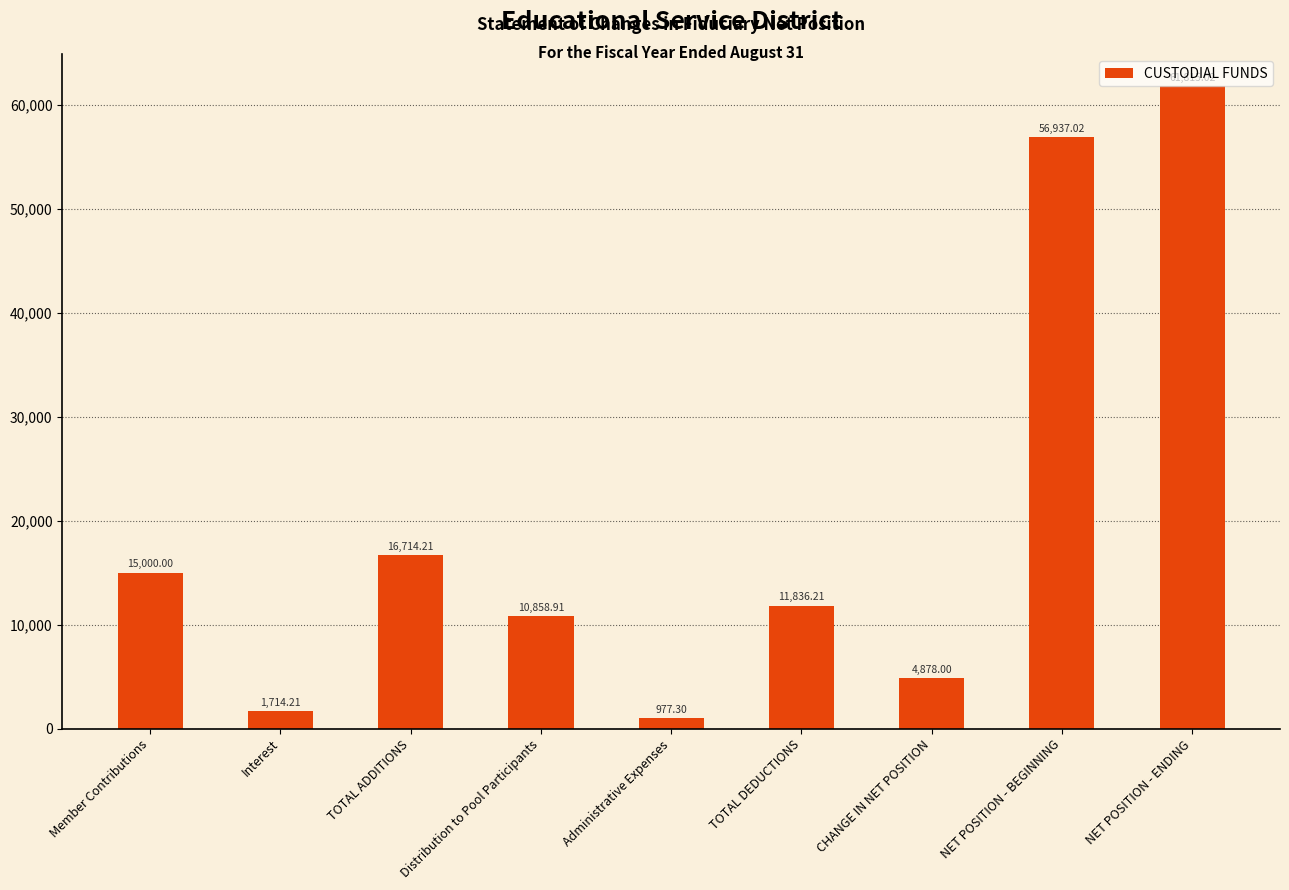

What is the value of the 3rd bar from the left?

16714.2